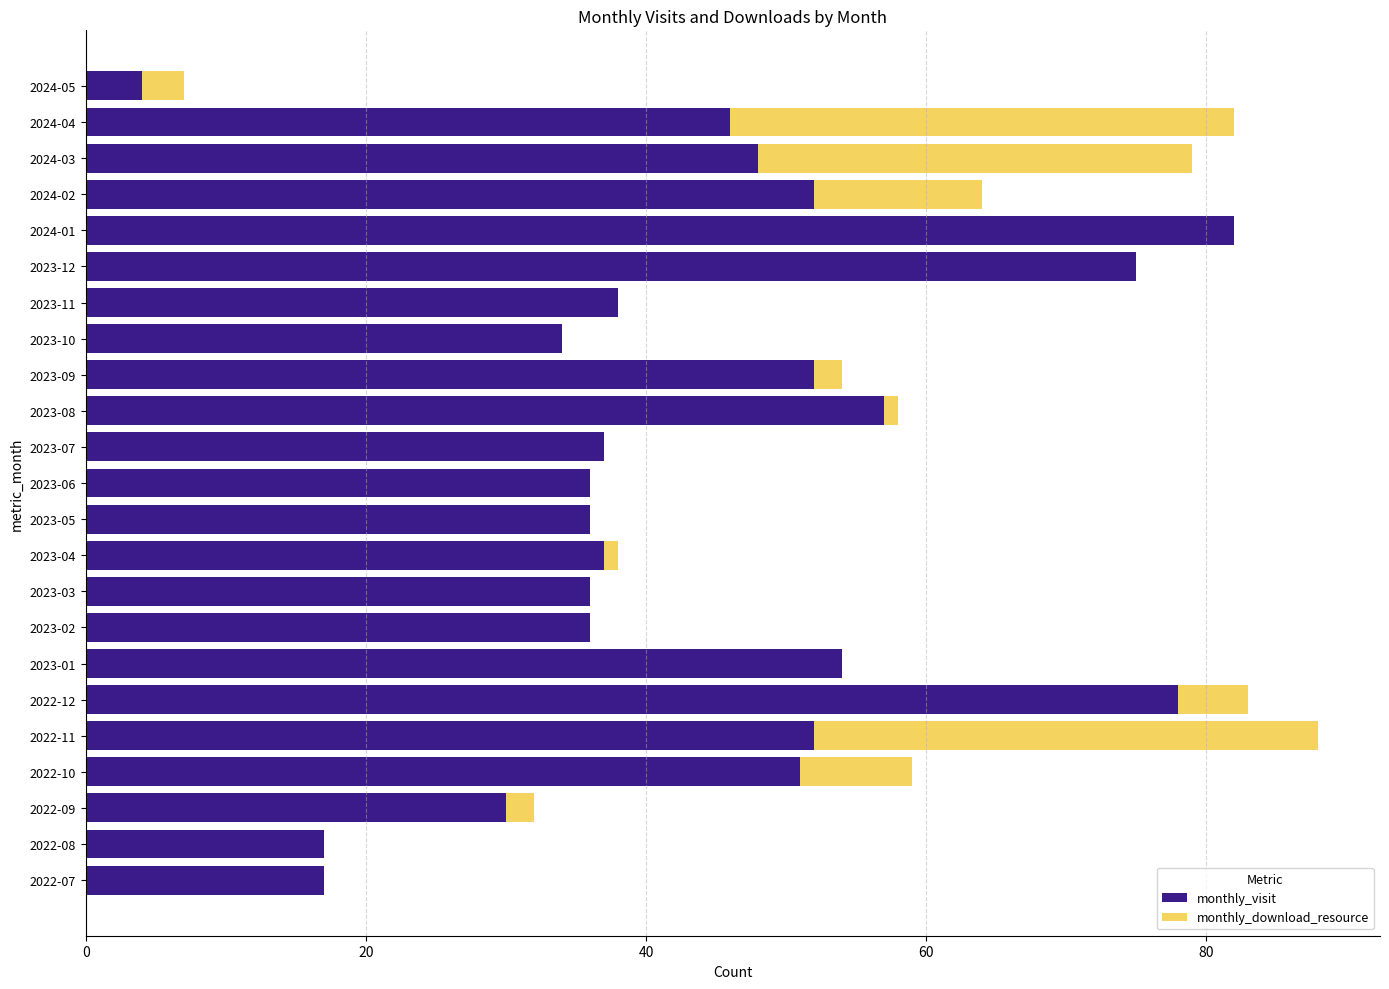

What is the average value of the monthly_visit series?

44